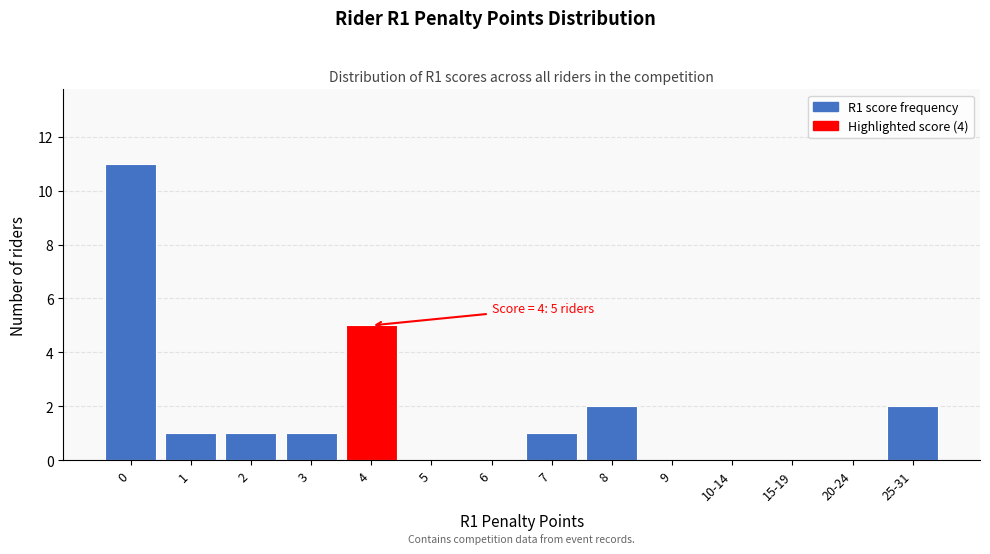

Reading left to right, what are all the values shown in this chart?

0=11	1=1	2=1	3=1	4=5	5=0	6=0	7=1	8=2	9=0	10-14=0	15-19=0	20-24=0	25-31=2